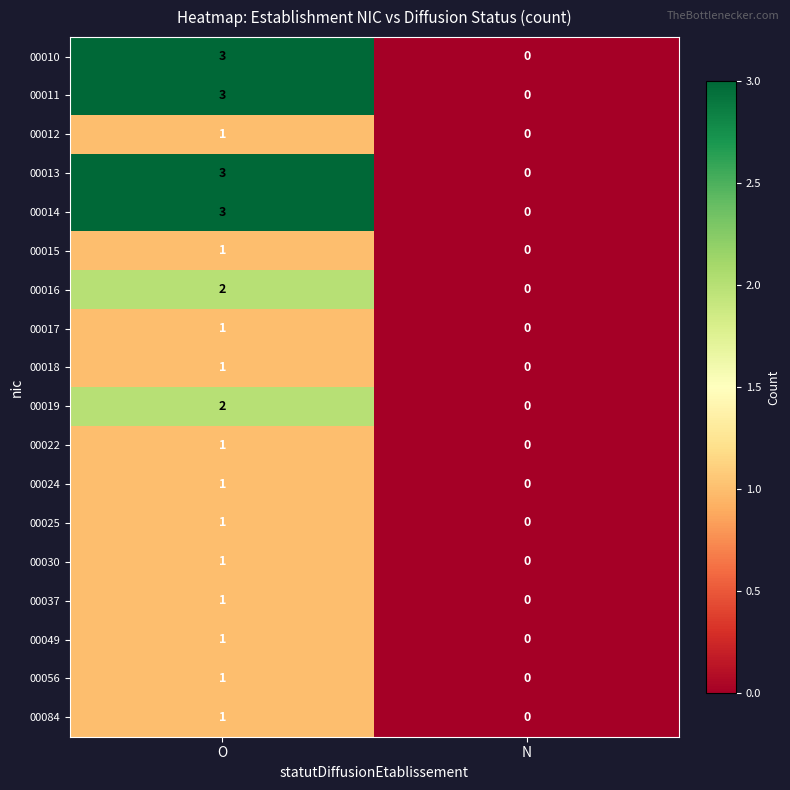

The 00037 series shows 0 at N. True or false?

True